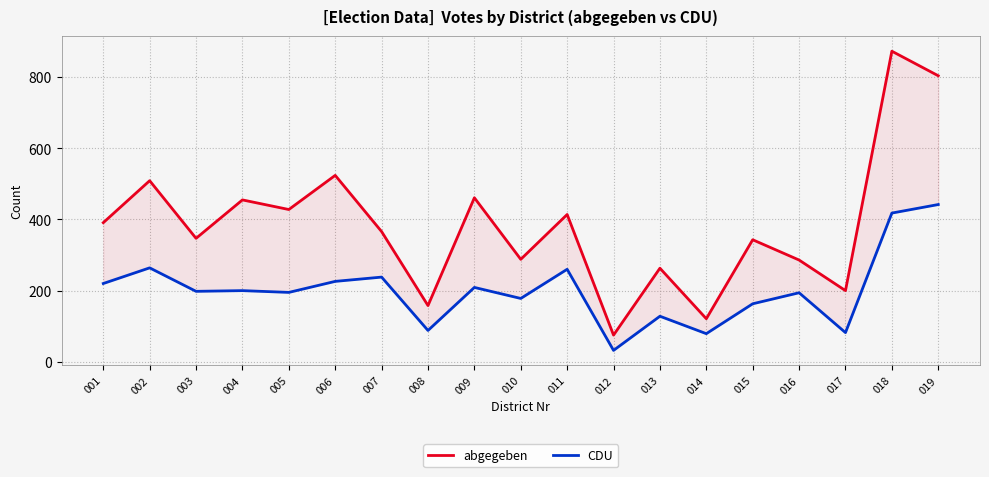

Where is CDU nearest to the value 237?

007